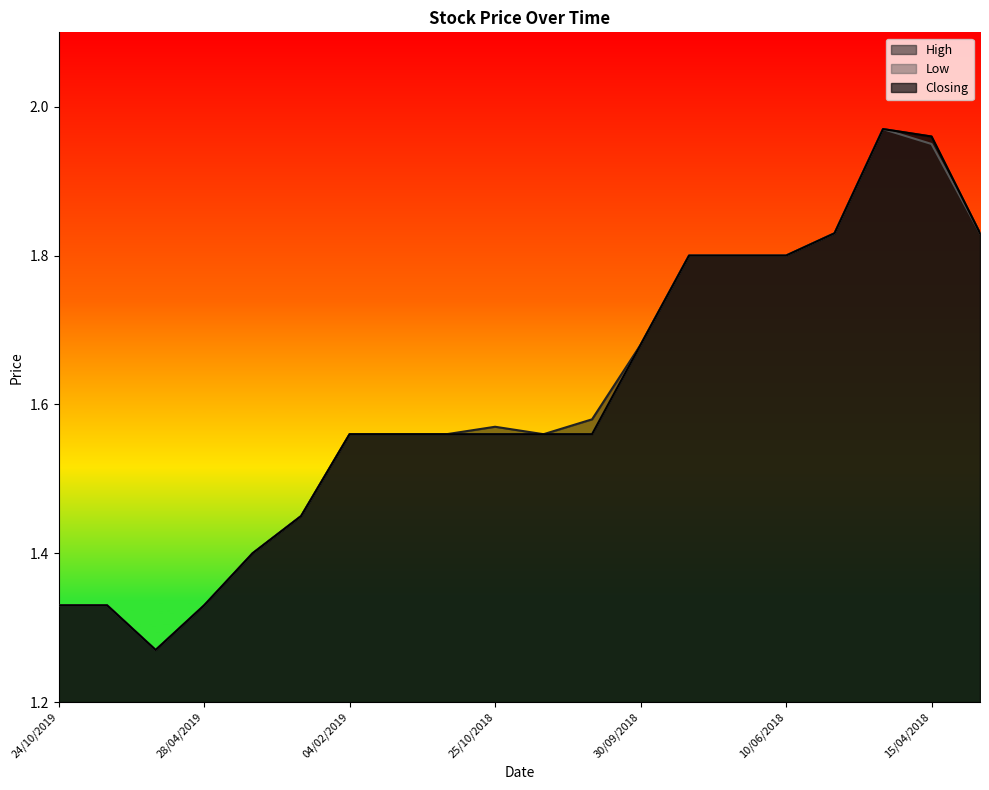

Which series has the widest spread of values?

High